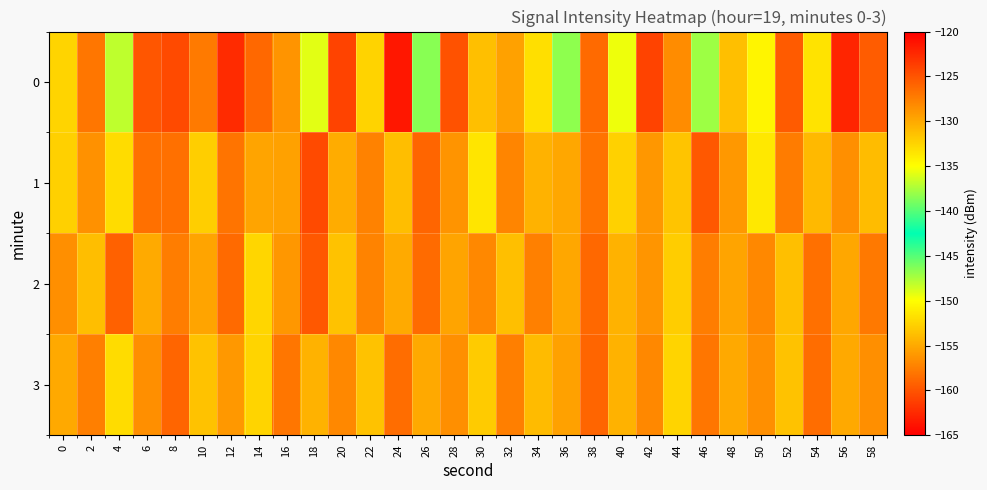

What is the spread (max minus min) of values at 16?

2.5